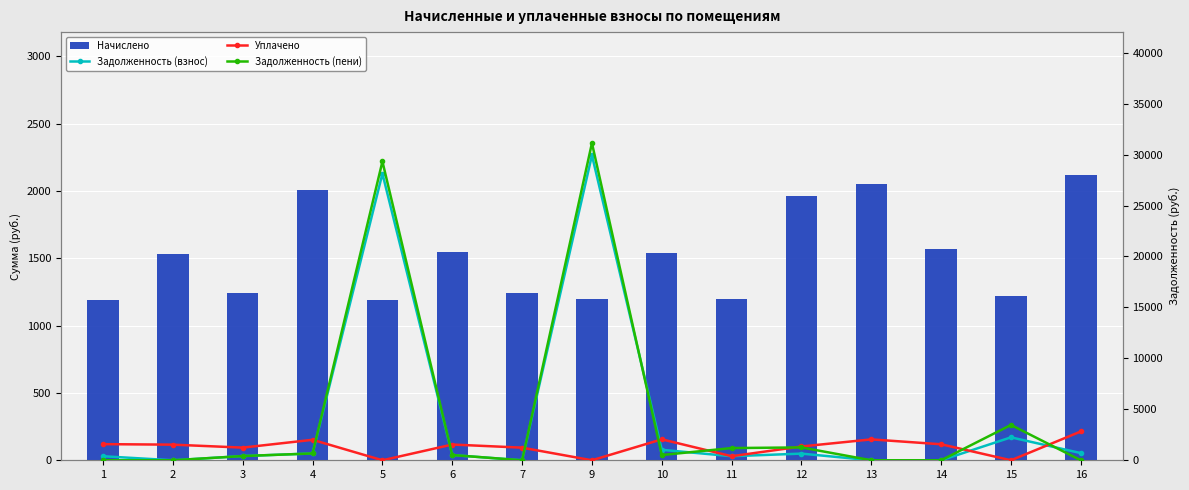

Reading right to left, transcribe all the data shown in this chart.

Начислено: 2120.0	1216.7	1570.7	2050.0	1961.5	1198.3	1541.2	1194.6	1238.8	1544.8	1187.2	2009.4	1242.5	1533.8	1187.2
Задолженность (взнос): 706.7	2250.1	0.0	0.0	653.8	399.4	1027.4	29928.0	0.0	515.0	28133.2	669.8	414.2	0.0	395.7
Уплачено: 2826.7	0.0	1570.7	2050.0	1353.8	399.4	2054.9	0.0	1238.8	1544.8	0.0	2009.4	1242.5	1533.8	1583.0
Задолженность (пени): 0.0	3466.8	0.0	0.0	1261.5	1198.3	513.7	31122.6	0.0	515.0	29320.4	669.8	414.2	0.0	0.0